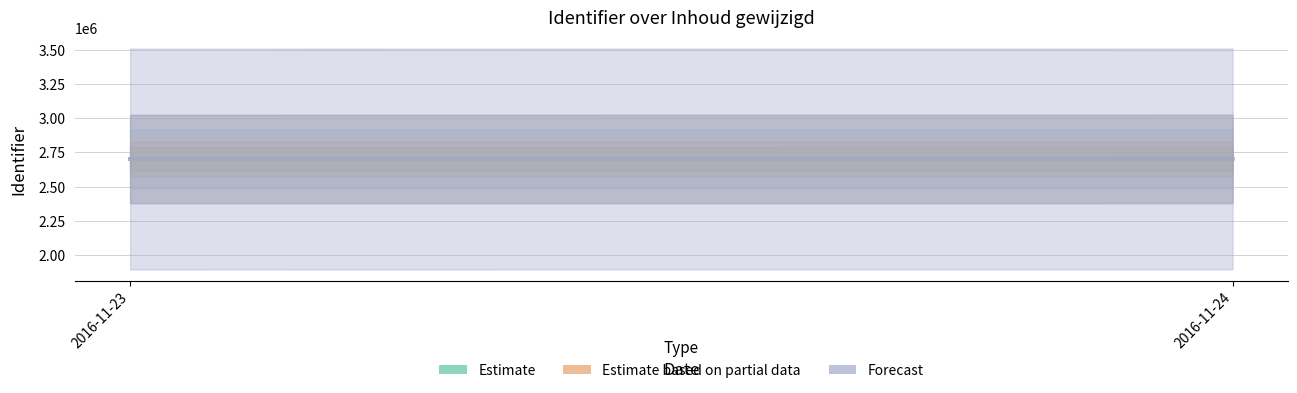

Is this an area chart (filled region under the line)?

No